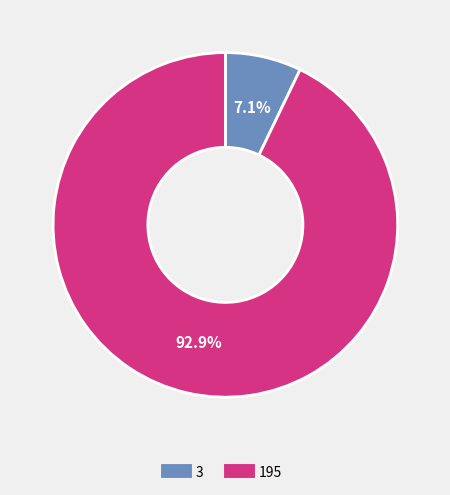

Which category has the smallest portion of the pie?

3